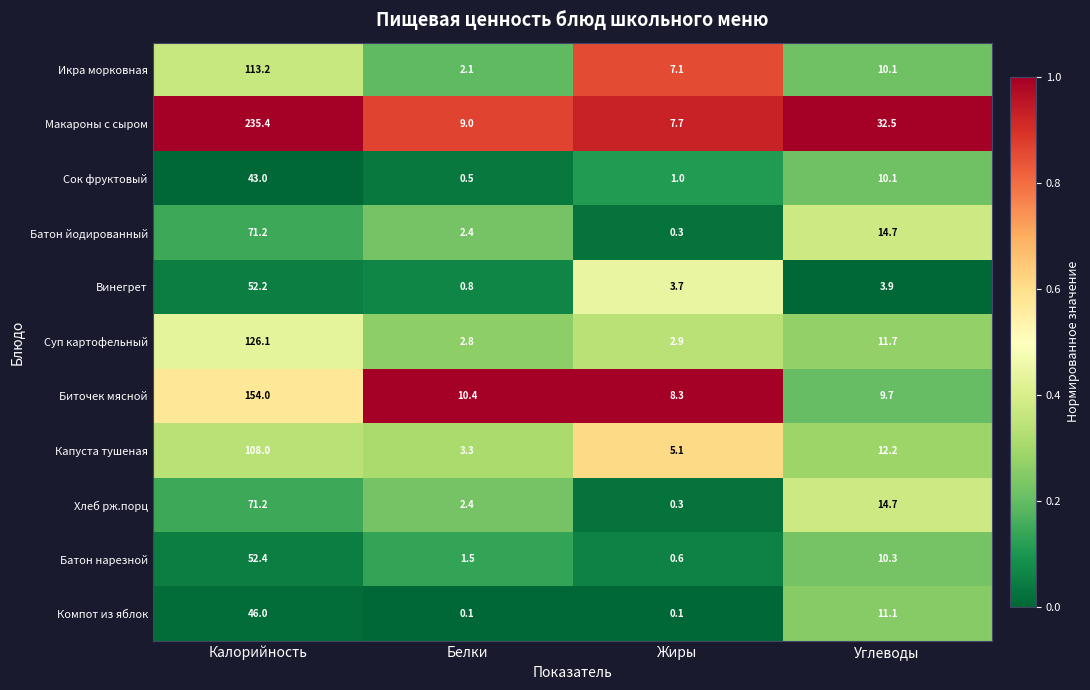

Rank the categories by Суп картофельный value from highest to lowest.

Калорийность, Углеводы, Жиры, Белки